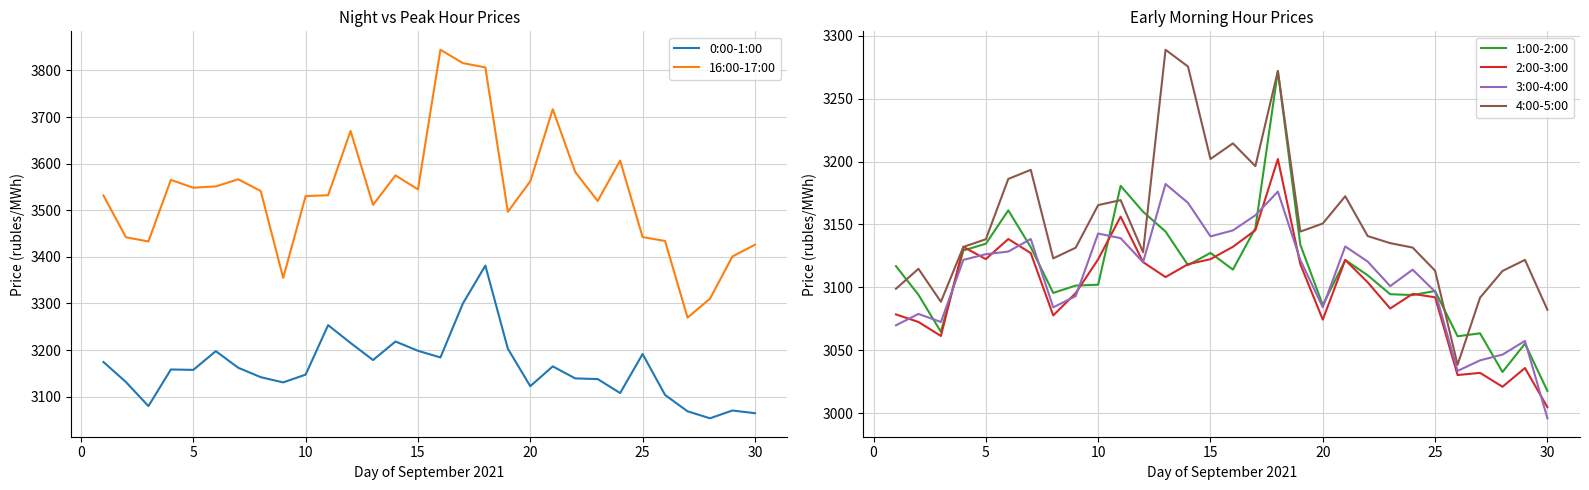

What is the value of the 16:00-17:00 point at the 27th from the left?

3269.5